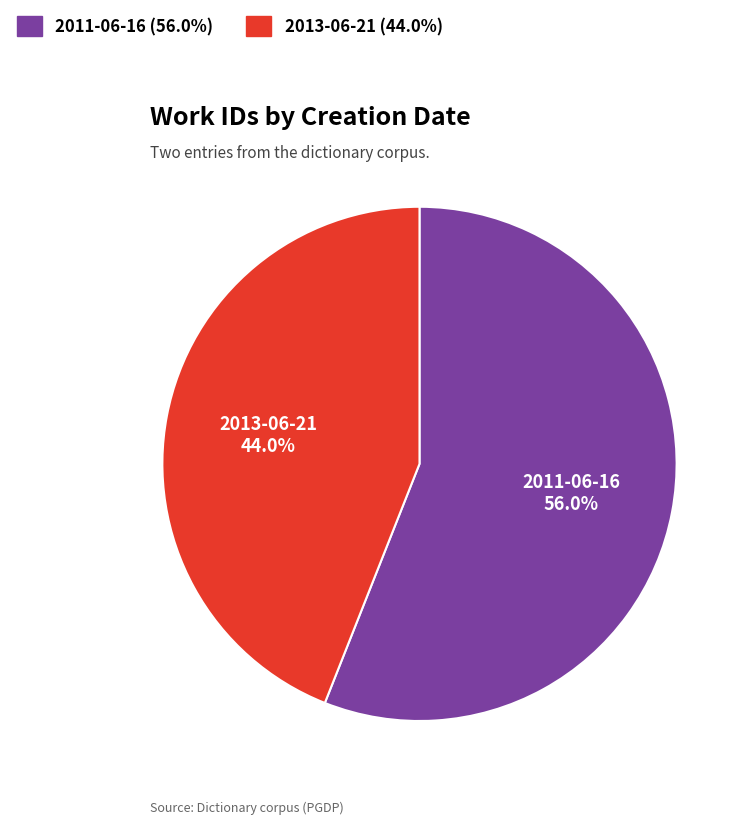

Is there a majority slice in this chart?

Yes